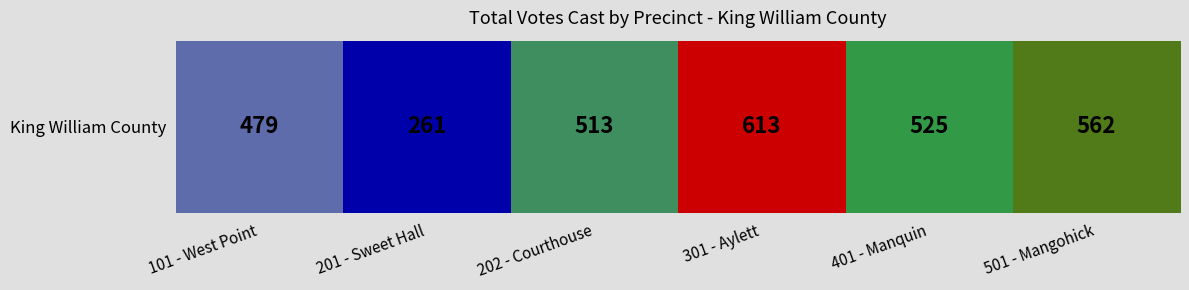

List the labels in order of value, smallest first.

201 - Sweet Hall, 101 - West Point, 202 - Courthouse, 401 - Manquin, 501 - Mangohick, 301 - Aylett